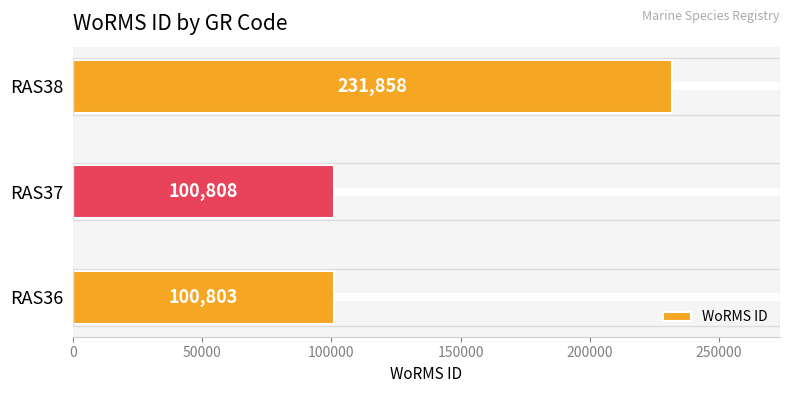

Reading bottom to top, extract all data points from this chart.

100803	100808	231858